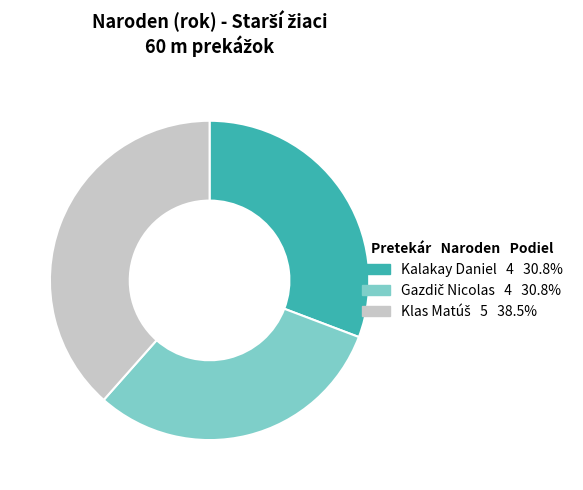

Is Kalakay Daniel the majority of the pie?

No